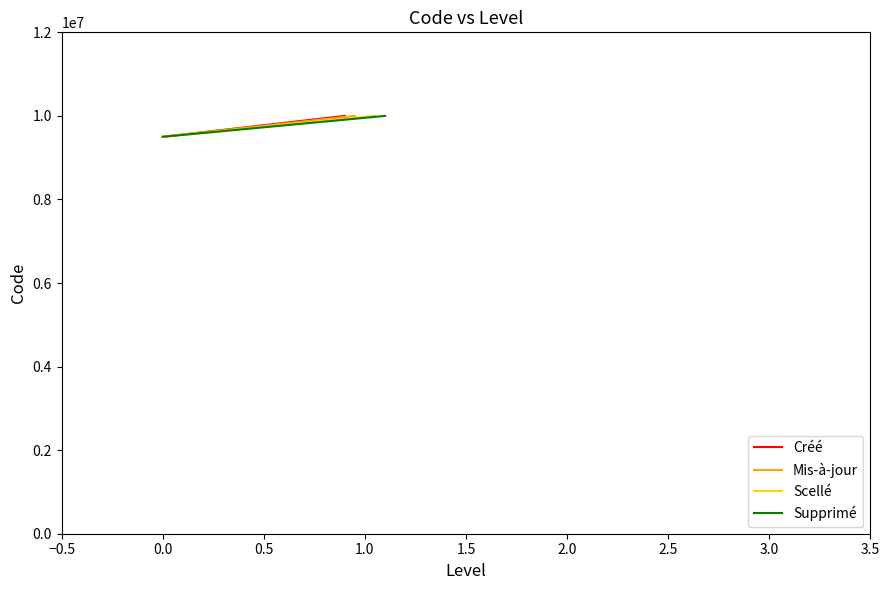

At how many categories does at least one series exceed 9663876?

1